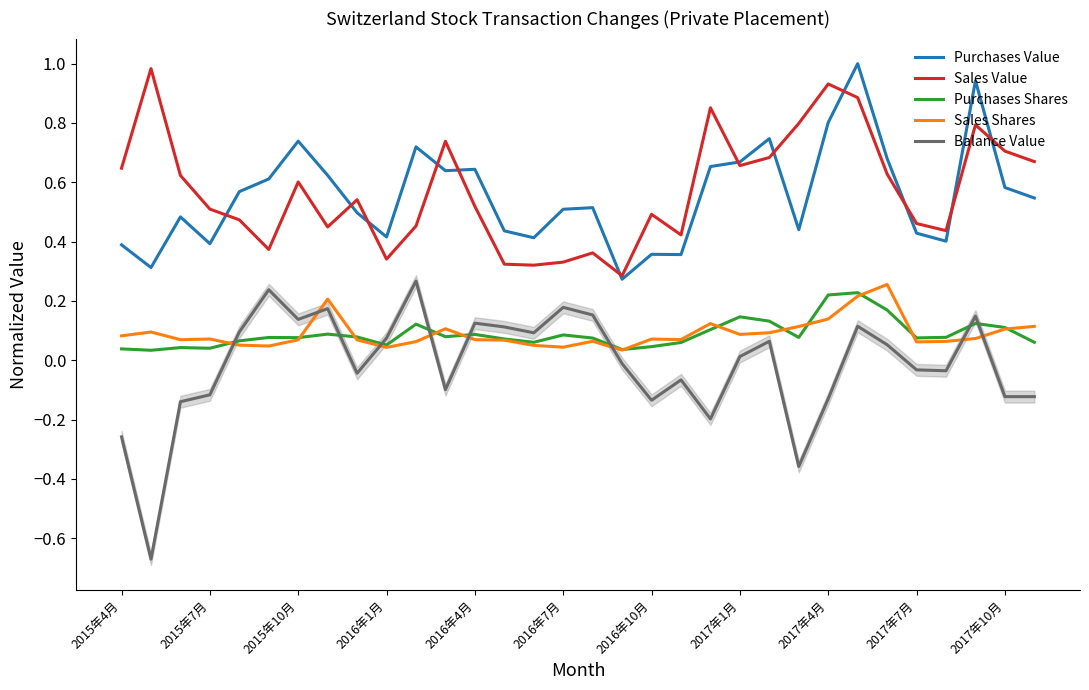

How many values in Balance Value are below zero?

16